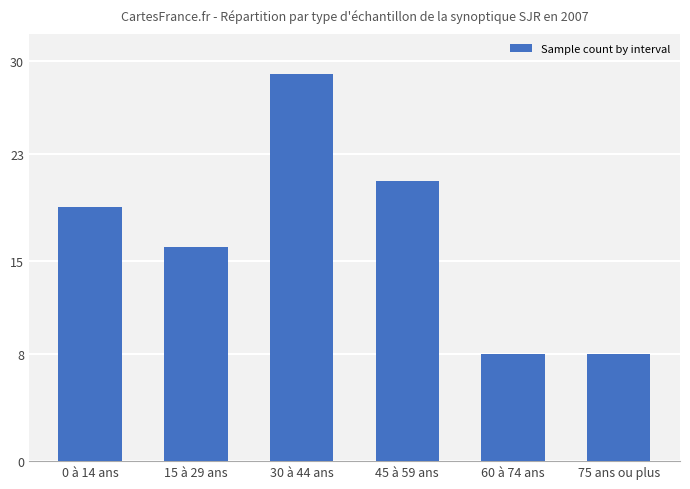

Reading left to right, extract all data points from this chart.

19	16	29	21	8	8